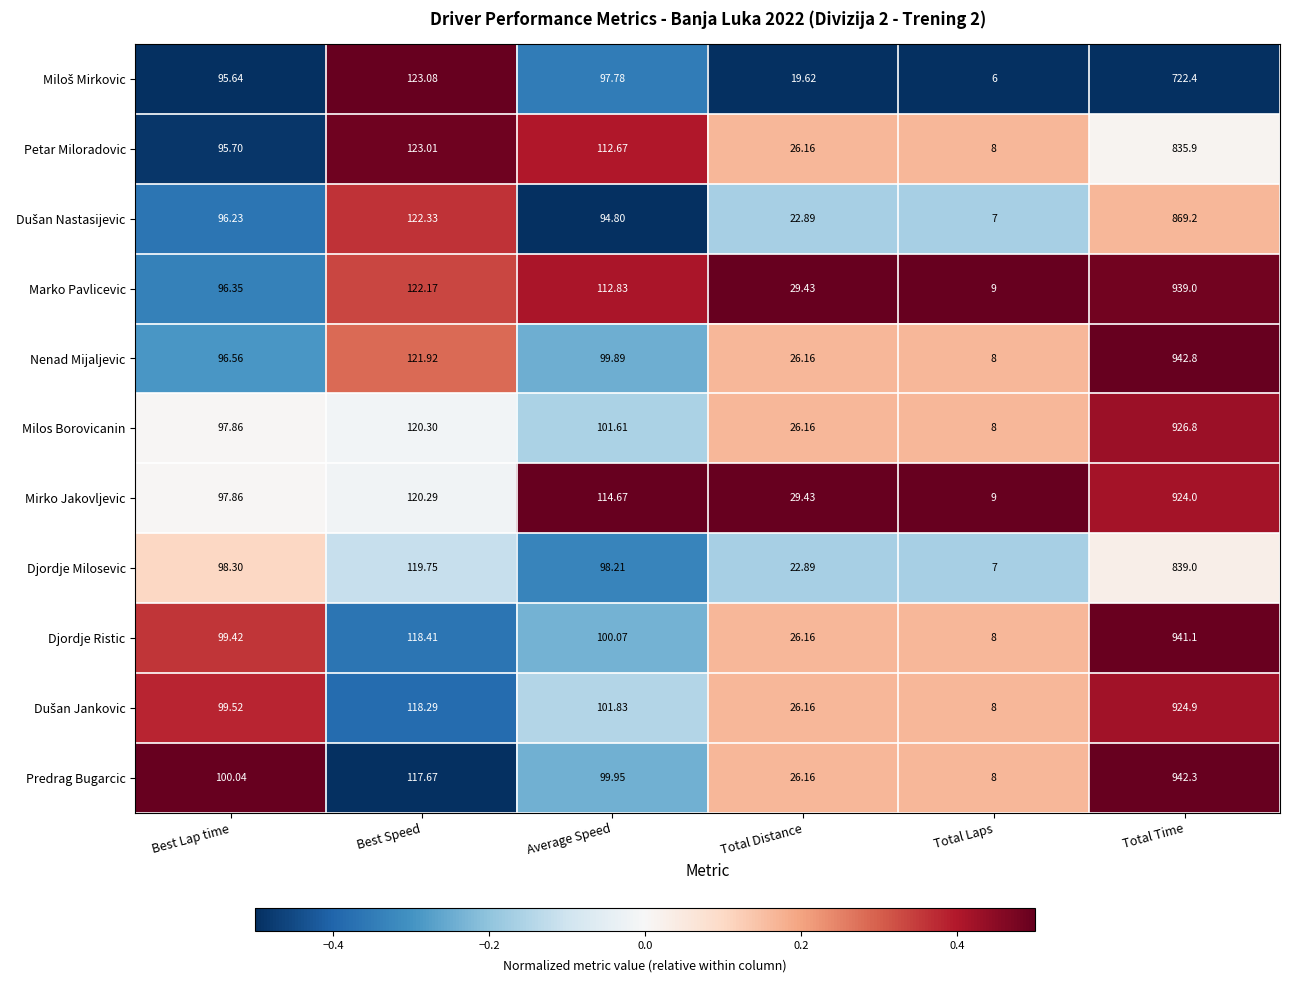

Between Average Speed and Total Laps, which series saw the biggest shift?

Mirko Jakovljevic